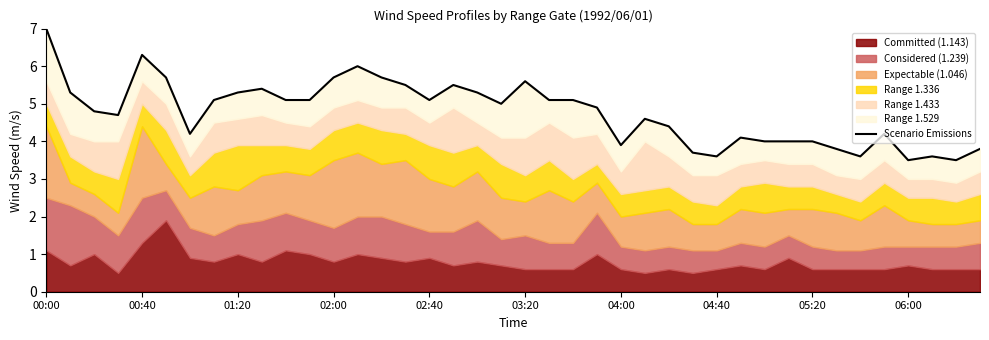

Is it true that the value at 33 is 3.8?

True